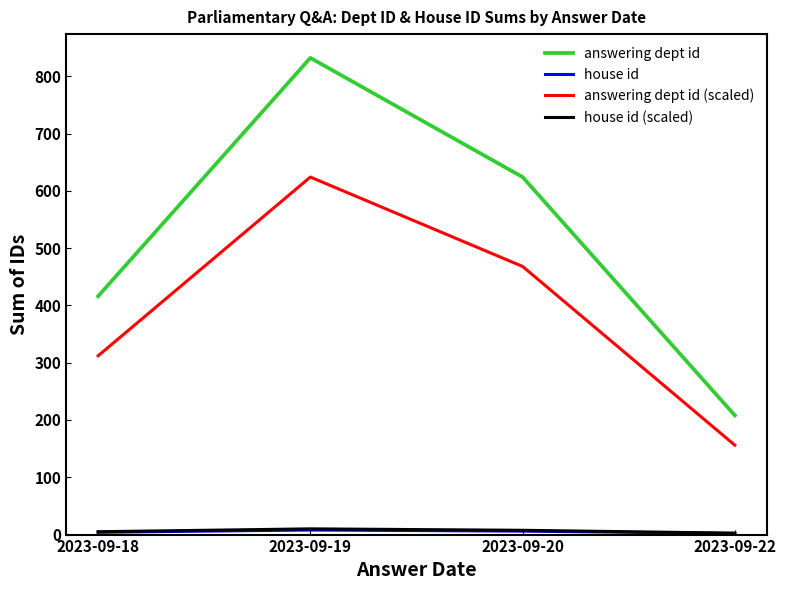

What is the greatest value displayed?

832.0